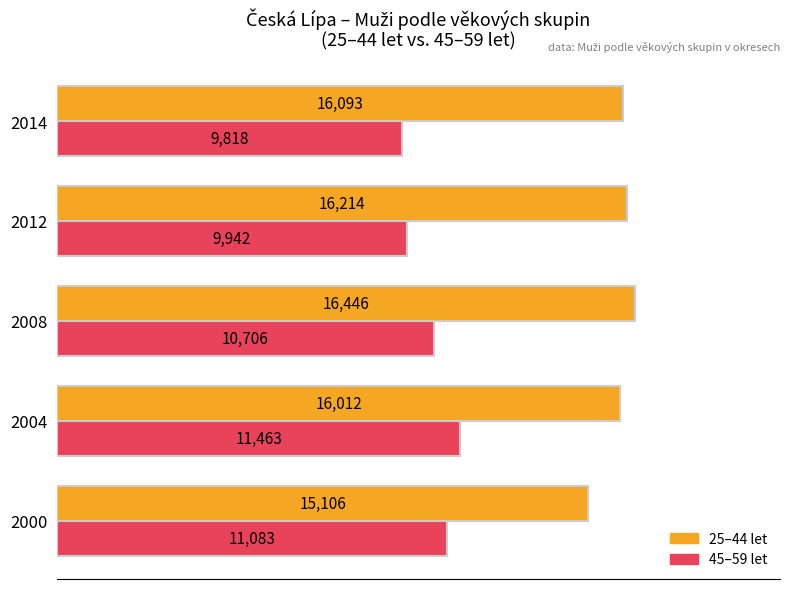

What is the greatest value displayed?

16446